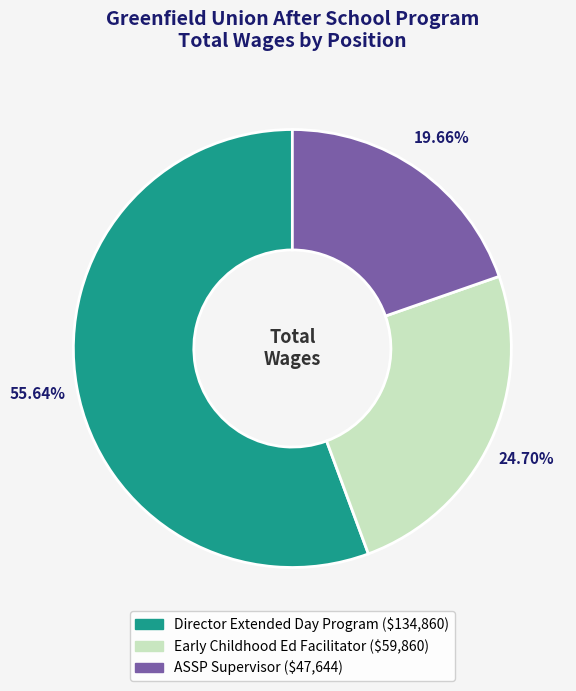

Is the sum of Early Childhood Ed Facilitator and ASSP Supervisor greater than half?

No